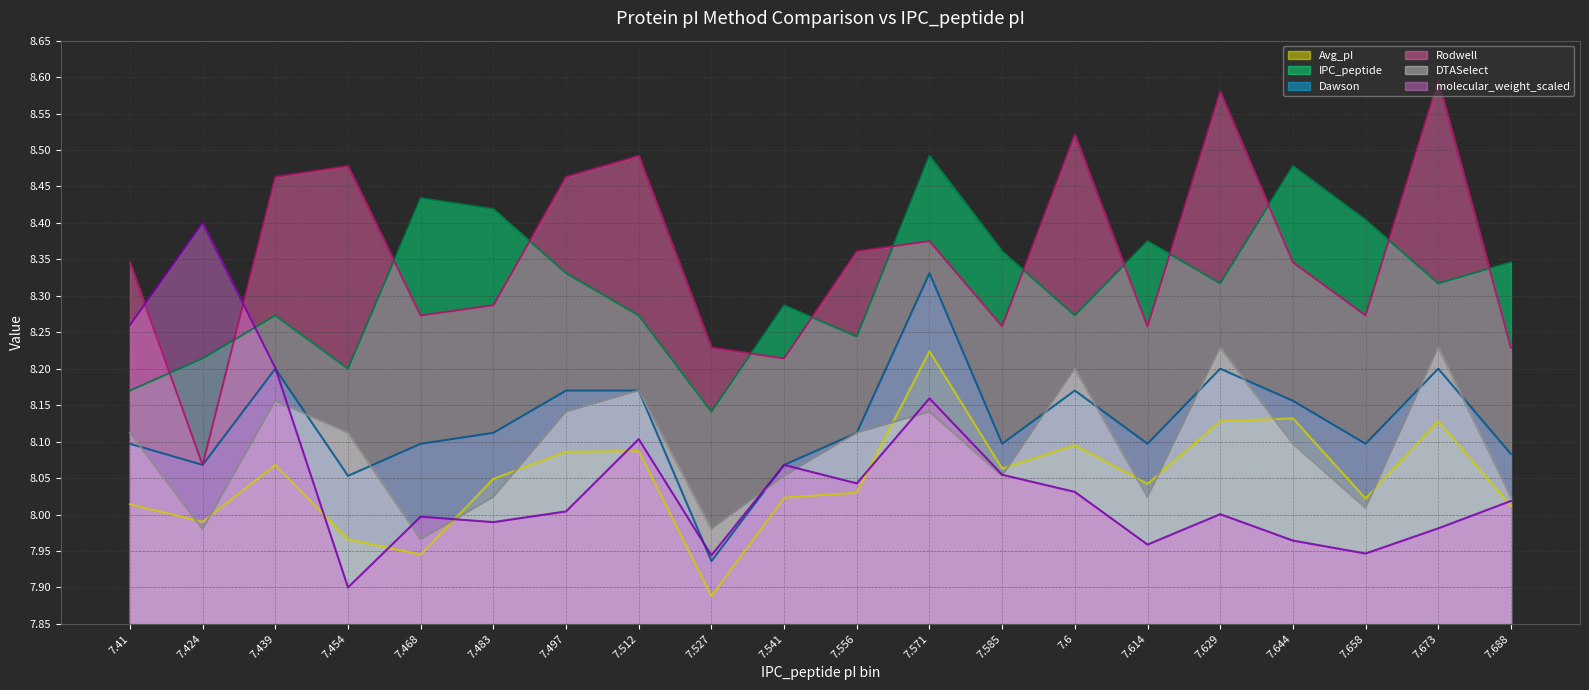

Reading left to right, what are all the values shown in this chart?

Avg_pI line: 7.41=8.0	7.424=8.0	7.439=8.1	7.454=8.0	7.468=7.9	7.483=8.0	7.497=8.1	7.512=8.1	7.527=7.9	7.541=8.0	7.556=8.0	7.571=8.2	7.585=8.1	7.6=8.1	7.614=8.0	7.629=8.1	7.644=8.1	7.658=8.0	7.673=8.1	7.688=8.0
IPC_peptide line: 7.41=8.2	7.424=8.2	7.439=8.3	7.454=8.2	7.468=8.4	7.483=8.4	7.497=8.3	7.512=8.3	7.527=8.1	7.541=8.3	7.556=8.2	7.571=8.5	7.585=8.4	7.6=8.3	7.614=8.4	7.629=8.3	7.644=8.5	7.658=8.4	7.673=8.3	7.688=8.3
Dawson line: 7.41=8.1	7.424=8.1	7.439=8.2	7.454=8.1	7.468=8.1	7.483=8.1	7.497=8.2	7.512=8.2	7.527=7.9	7.541=8.1	7.556=8.1	7.571=8.3	7.585=8.1	7.6=8.2	7.614=8.1	7.629=8.2	7.644=8.2	7.658=8.1	7.673=8.2	7.688=8.1
Rodwell line: 7.41=8.3	7.424=8.1	7.439=8.5	7.454=8.5	7.468=8.3	7.483=8.3	7.497=8.5	7.512=8.5	7.527=8.2	7.541=8.2	7.556=8.4	7.571=8.4	7.585=8.3	7.6=8.5	7.614=8.3	7.629=8.6	7.644=8.3	7.658=8.3	7.673=8.6	7.688=8.2
DTASelect line: 7.41=8.1	7.424=8.0	7.439=8.2	7.454=8.1	7.468=8.0	7.483=8.0	7.497=8.1	7.512=8.2	7.527=8.0	7.541=8.1	7.556=8.1	7.571=8.1	7.585=8.1	7.6=8.2	7.614=8.0	7.629=8.2	7.644=8.1	7.658=8.0	7.673=8.2	7.688=8.0
molecular_weight_scaled line: 7.41=8.3	7.424=8.4	7.439=8.2	7.454=7.9	7.468=8.0	7.483=8.0	7.497=8.0	7.512=8.1	7.527=7.9	7.541=8.1	7.556=8.0	7.571=8.2	7.585=8.1	7.6=8.0	7.614=8.0	7.629=8.0	7.644=8.0	7.658=7.9	7.673=8.0	7.688=8.0